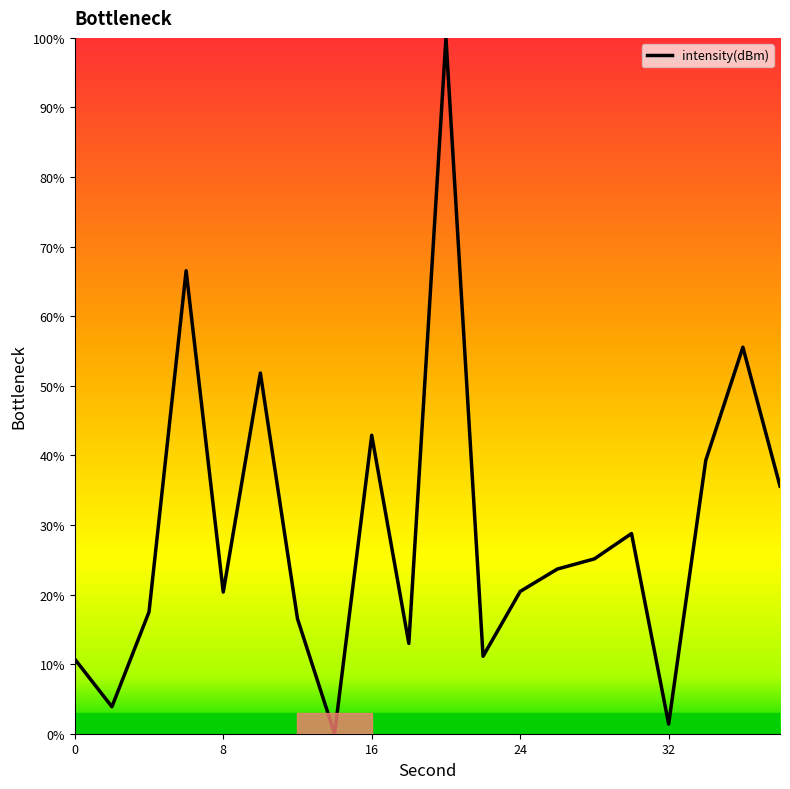

What is the maximum value shown in the chart?

100.0